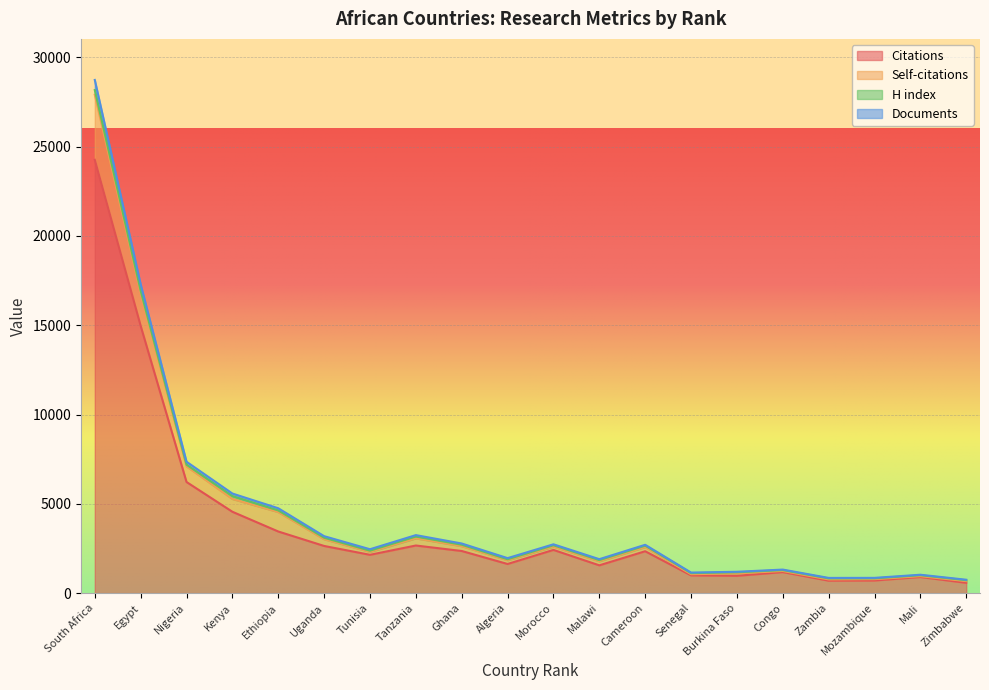

At which category is the sum across all series the highest?

South Africa